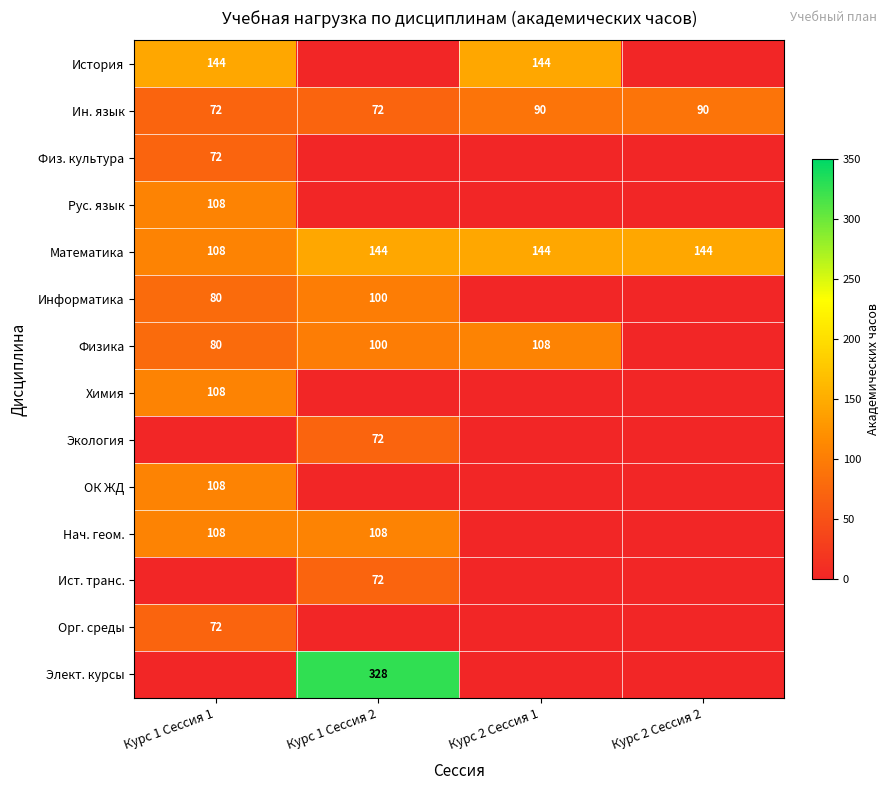

What is the average value of the Математика series?

135